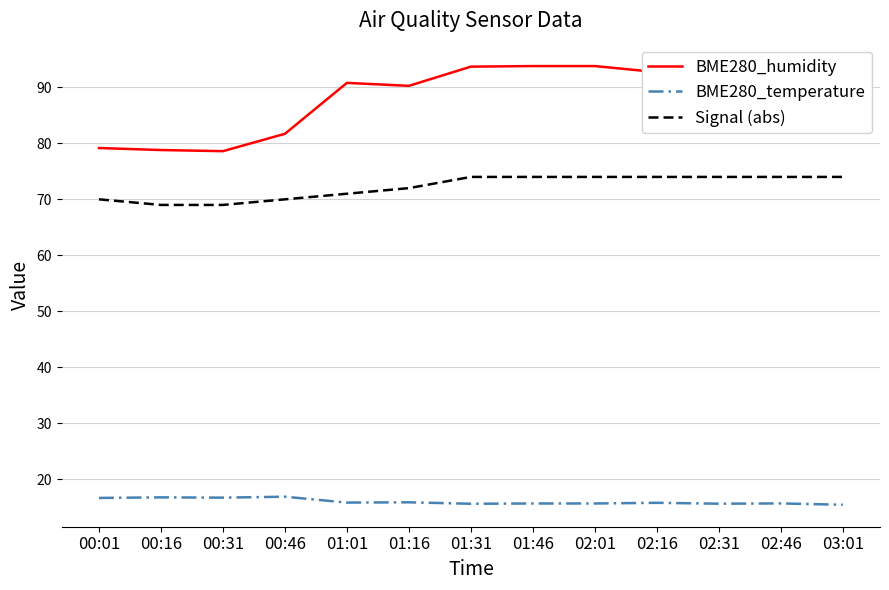

What position from the left is 01:01?

5